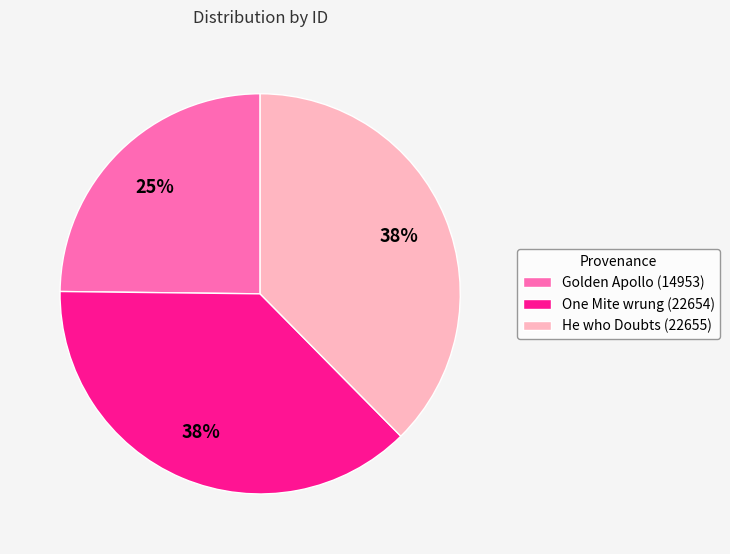

Does One Mite wrung (22654) account for over 50% of the chart?

No